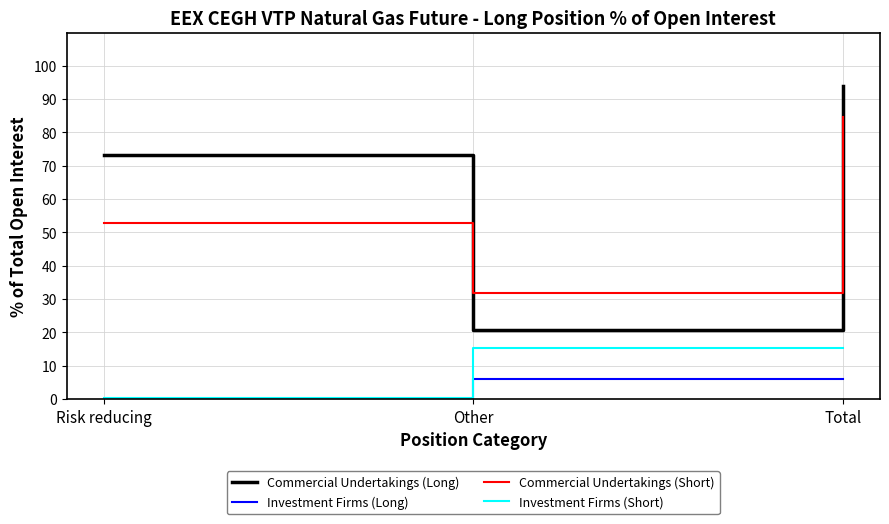

Between Other and Total, which series saw the biggest shift?

Commercial Undertakings (Long)